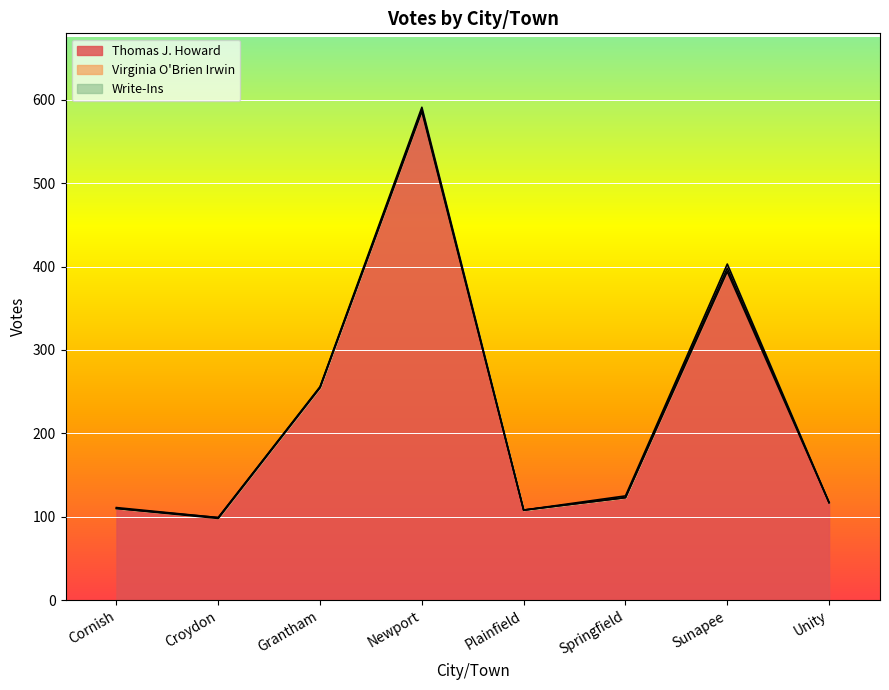

What is the difference between the maximum and second lowest values in the Thomas J. Howard series?

478